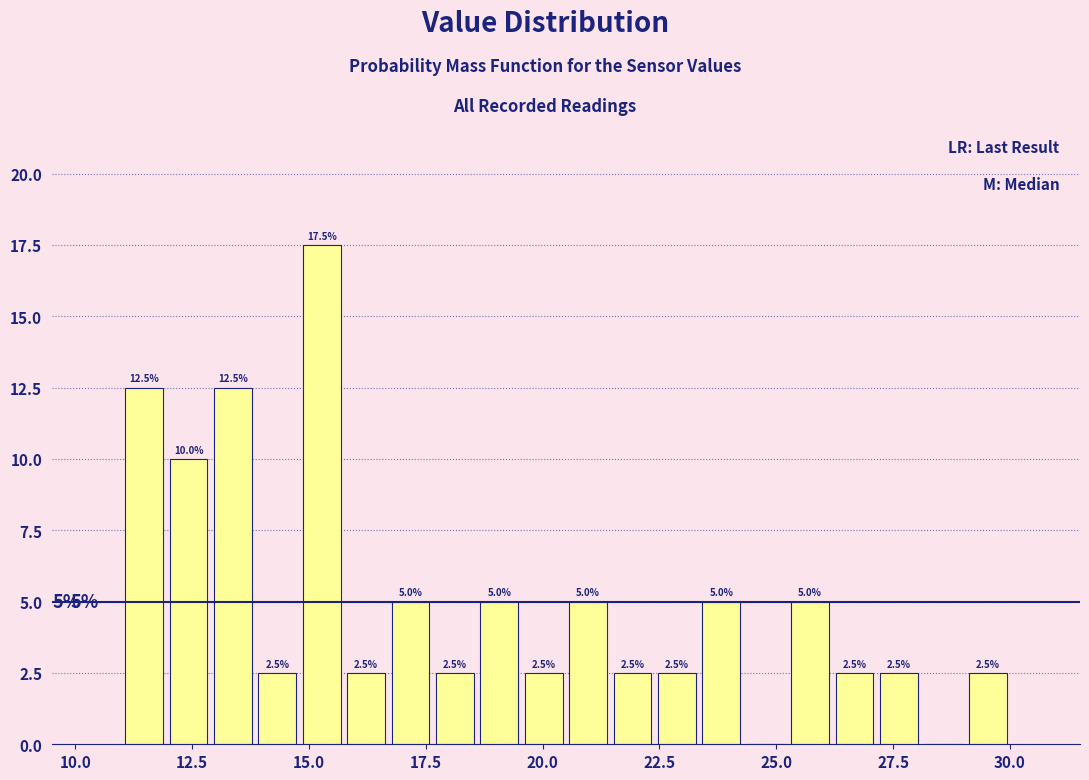

Around what value on the x-axis is the tallest bar? Give the approximate position of its centre, as read against the axis.

15.5